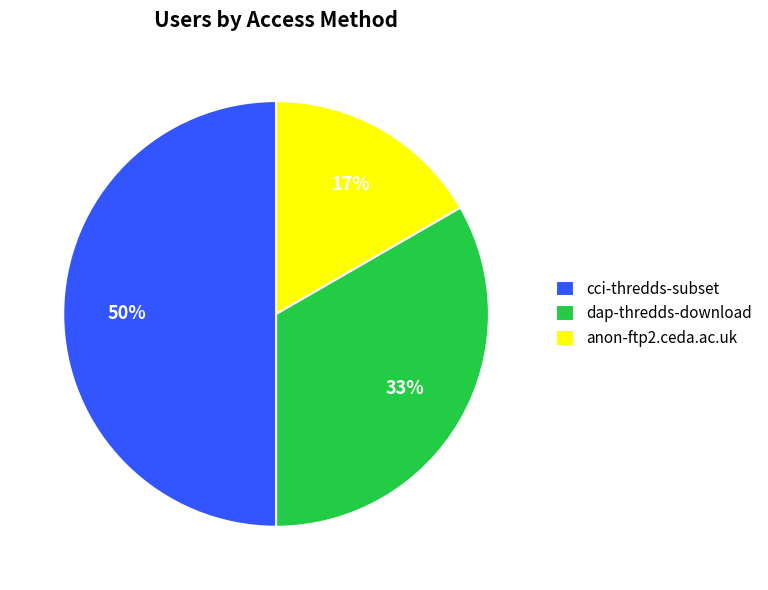

The cci-thredds-subset slice represents 58% of the pie. True or false?

False